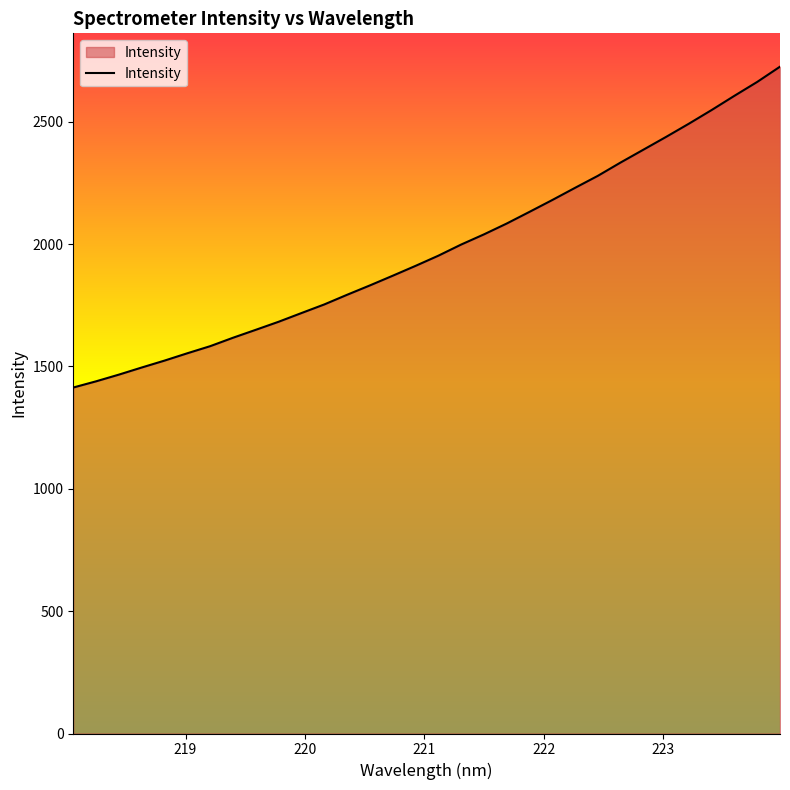

What is the minimum value shown in the chart?

1413.9